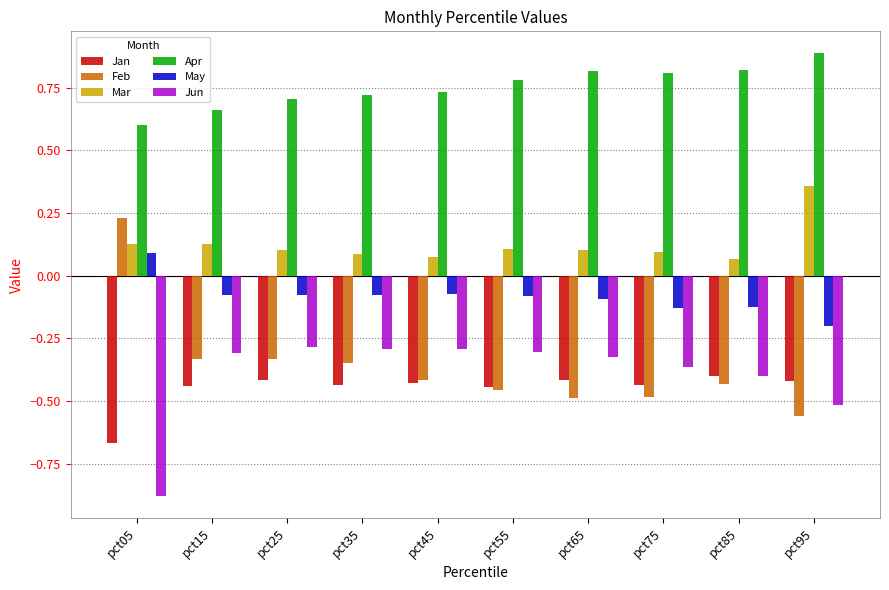

Rank the series by their maximum value, from highest to lowest.

Apr, Mar, Feb, May, Jun, Jan